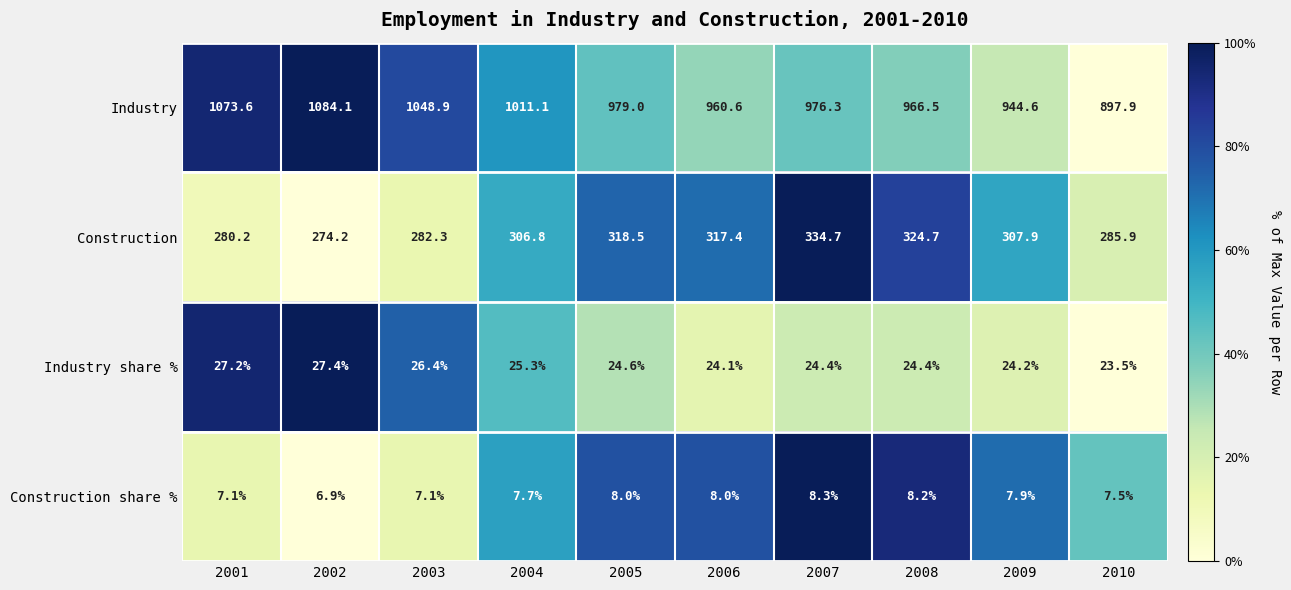

Is it true that Industry share % equals 16.9 at 2007?

False